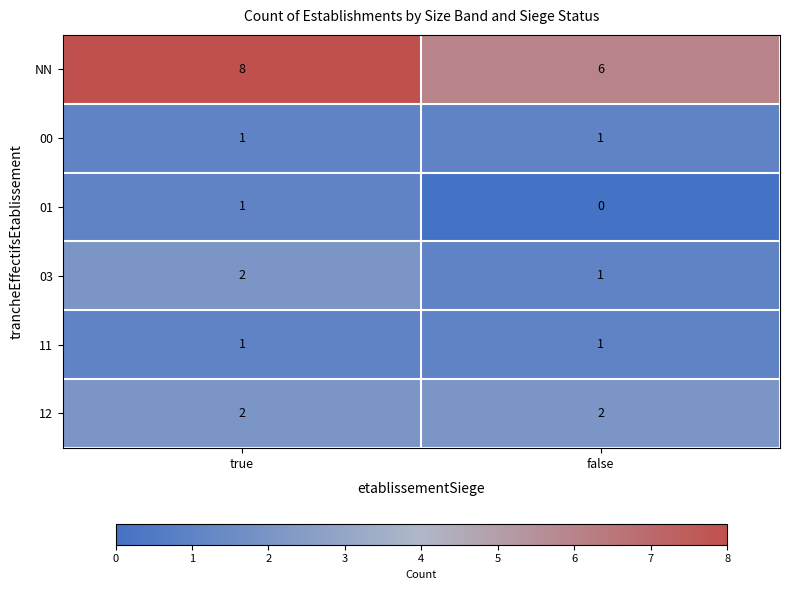

Which series has the largest total across all categories?

NN